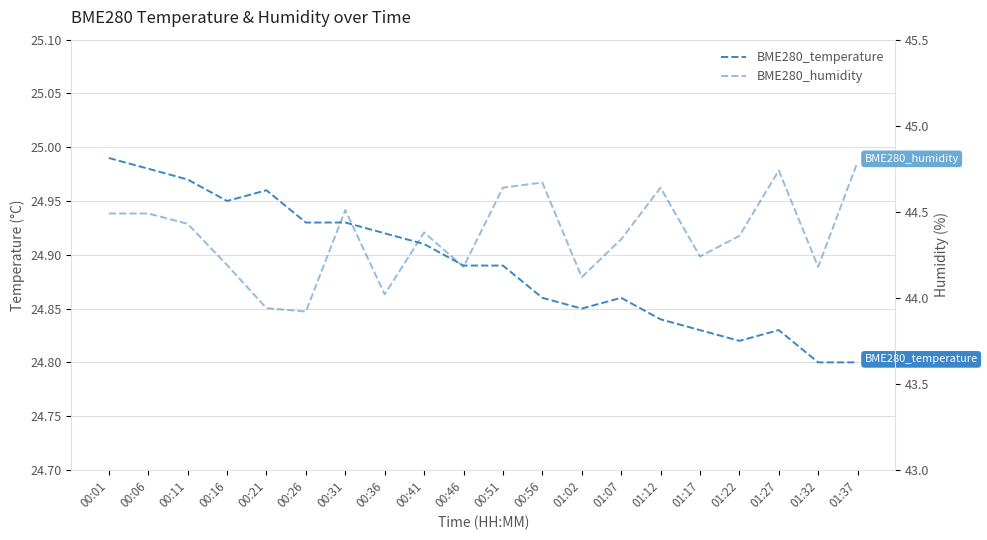

At which category is the sum across all series the highest?

01:37